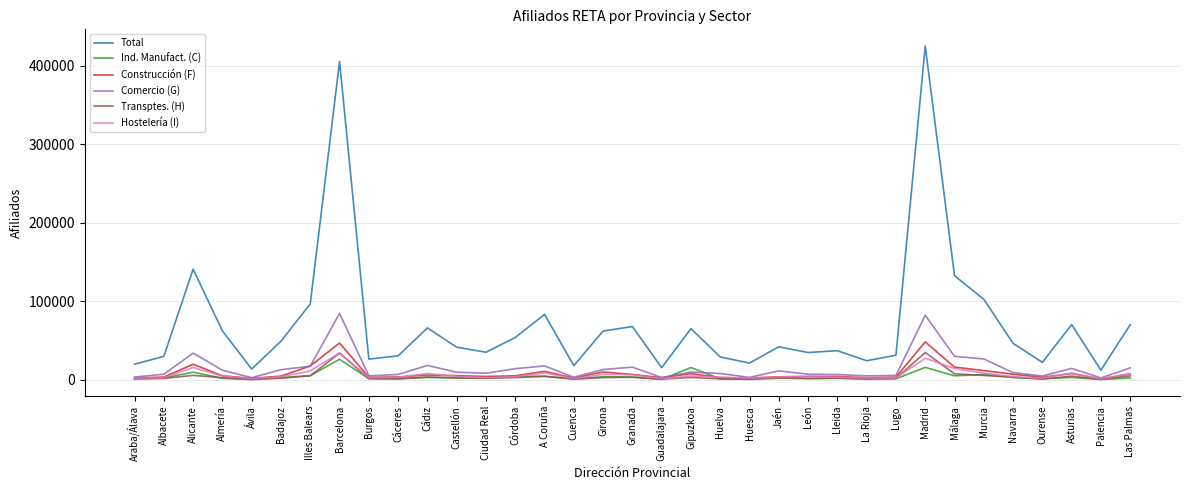

Which series changed the most between Barcelona and Cuenca?

Total